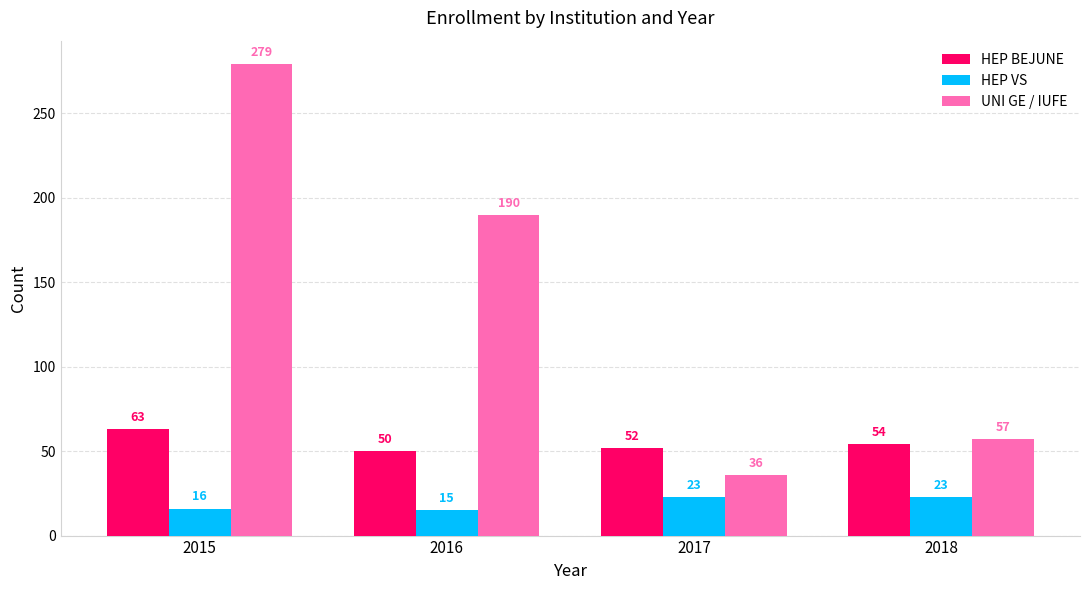

The UNI GE / IUFE series shows 190 at 2016. True or false?

True